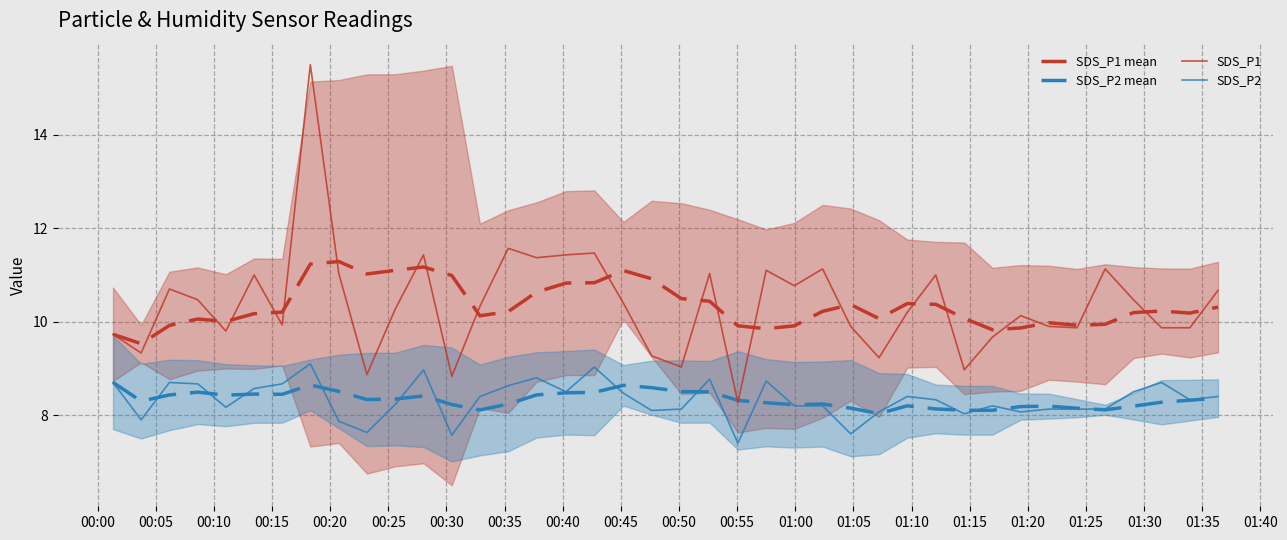

What are all the series names shown in the legend?

SDS_P1 mean, SDS_P2 mean, SDS_P1, SDS_P2